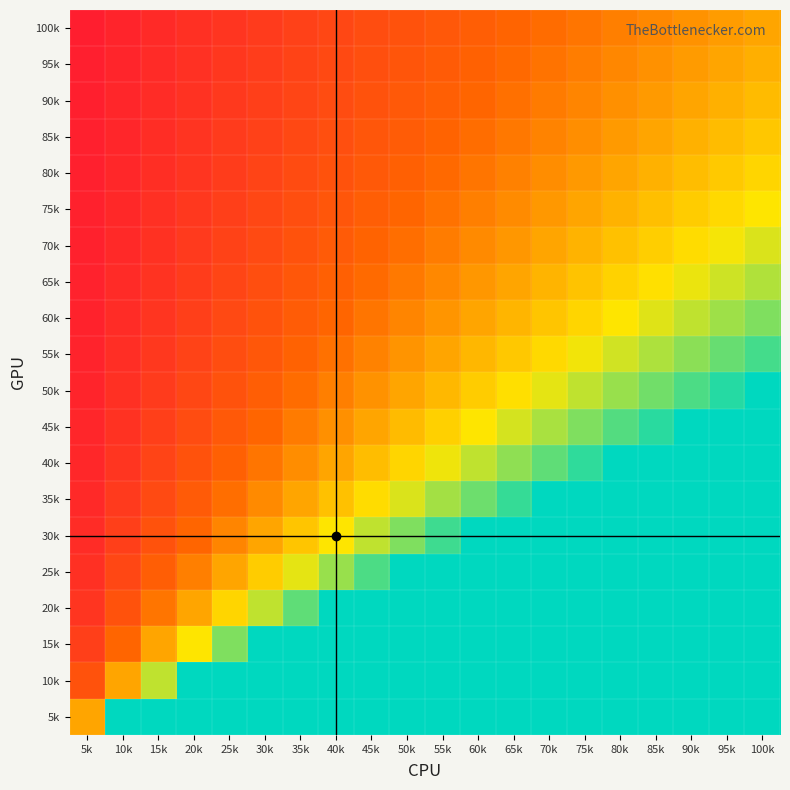

Reading left to right, transcribe all the data shown in this chart.

100k: 5k=0.0	10k=0.1	15k=0.1	20k=0.2	25k=0.2	30k=0.3	35k=0.3	40k=0.4	45k=0.4	50k=0.5	55k=0.5	60k=0.6	65k=0.6	70k=0.7	75k=0.7	80k=0.8	85k=0.8	90k=0.9	95k=0.9	100k=1.0
95k: 5k=0.1	10k=0.1	15k=0.2	20k=0.2	25k=0.3	30k=0.3	35k=0.4	40k=0.4	45k=0.5	50k=0.5	55k=0.6	60k=0.6	65k=0.7	70k=0.7	75k=0.8	80k=0.8	85k=0.9	90k=0.9	95k=1.0	100k=1.1
90k: 5k=0.1	10k=0.1	15k=0.2	20k=0.2	25k=0.3	30k=0.3	35k=0.4	40k=0.4	45k=0.5	50k=0.6	55k=0.6	60k=0.7	65k=0.7	70k=0.8	75k=0.8	80k=0.9	85k=0.9	90k=1.0	95k=1.1	100k=1.1
85k: 5k=0.1	10k=0.1	15k=0.2	20k=0.2	25k=0.3	30k=0.4	35k=0.4	40k=0.5	45k=0.5	50k=0.6	55k=0.6	60k=0.7	65k=0.8	70k=0.8	75k=0.9	80k=0.9	85k=1.0	90k=1.1	95k=1.1	100k=1.2
80k: 5k=0.1	10k=0.1	15k=0.2	20k=0.2	25k=0.3	30k=0.4	35k=0.4	40k=0.5	45k=0.6	50k=0.6	55k=0.7	60k=0.7	65k=0.8	70k=0.9	75k=0.9	80k=1.0	85k=1.1	90k=1.1	95k=1.2	100k=1.2
75k: 5k=0.1	10k=0.1	15k=0.2	20k=0.3	25k=0.3	30k=0.4	35k=0.5	40k=0.5	45k=0.6	50k=0.7	55k=0.7	60k=0.8	65k=0.9	70k=0.9	75k=1.0	80k=1.1	85k=1.1	90k=1.2	95k=1.3	100k=1.3
70k: 5k=0.1	10k=0.1	15k=0.2	20k=0.3	25k=0.4	30k=0.4	35k=0.5	40k=0.6	45k=0.6	50k=0.7	55k=0.8	60k=0.9	65k=0.9	70k=1.0	75k=1.1	80k=1.1	85k=1.2	90k=1.3	95k=1.4	100k=1.4
65k: 5k=0.1	10k=0.2	15k=0.2	20k=0.3	25k=0.4	30k=0.5	35k=0.5	40k=0.6	45k=0.7	50k=0.8	55k=0.8	60k=0.9	65k=1.0	70k=1.1	75k=1.2	80k=1.2	85k=1.3	90k=1.4	95k=1.5	100k=1.5
60k: 5k=0.1	10k=0.2	15k=0.2	20k=0.3	25k=0.4	30k=0.5	35k=0.6	40k=0.7	45k=0.7	50k=0.8	55k=0.9	60k=1.0	65k=1.1	70k=1.2	75k=1.2	80k=1.3	85k=1.4	90k=1.5	95k=1.6	100k=1.7
55k: 5k=0.1	10k=0.2	15k=0.3	20k=0.4	25k=0.5	30k=0.5	35k=0.6	40k=0.7	45k=0.8	50k=0.9	55k=1.0	60k=1.1	65k=1.2	70k=1.3	75k=1.4	80k=1.5	85k=1.5	90k=1.6	95k=1.7	100k=1.8
50k: 5k=0.1	10k=0.2	15k=0.3	20k=0.4	25k=0.5	30k=0.6	35k=0.7	40k=0.8	45k=0.9	50k=1.0	55k=1.1	60k=1.2	65k=1.3	70k=1.4	75k=1.5	80k=1.6	85k=1.7	90k=1.8	95k=1.9	100k=2.0
45k: 5k=0.1	10k=0.2	15k=0.3	20k=0.4	25k=0.6	30k=0.7	35k=0.8	40k=0.9	45k=1.0	50k=1.1	55k=1.2	60k=1.3	65k=1.4	70k=1.6	75k=1.7	80k=1.8	85k=1.9	90k=2.0	95k=2.1	100k=2.2
40k: 5k=0.1	10k=0.2	15k=0.4	20k=0.5	25k=0.6	30k=0.7	35k=0.9	40k=1.0	45k=1.1	50k=1.2	55k=1.4	60k=1.5	65k=1.6	70k=1.7	75k=1.9	80k=2.0	85k=2.1	90k=2.2	95k=2.4	100k=2.5
35k: 5k=0.1	10k=0.3	15k=0.4	20k=0.6	25k=0.7	30k=0.9	35k=1.0	40k=1.1	45k=1.3	50k=1.4	55k=1.6	60k=1.7	65k=1.9	70k=2.0	75k=2.1	80k=2.3	85k=2.4	90k=2.6	95k=2.7	100k=2.9
30k: 5k=0.2	10k=0.3	15k=0.5	20k=0.7	25k=0.8	30k=1.0	35k=1.2	40k=1.3	45k=1.5	50k=1.7	55k=1.8	60k=2.0	65k=2.2	70k=2.3	75k=2.5	80k=2.7	85k=2.8	90k=3.0	95k=3.2	100k=3.3
25k: 5k=0.2	10k=0.4	15k=0.6	20k=0.8	25k=1.0	30k=1.2	35k=1.4	40k=1.6	45k=1.8	50k=2.0	55k=2.2	60k=2.4	65k=2.6	70k=2.8	75k=3.0	80k=3.2	85k=3.4	90k=3.6	95k=3.8	100k=4.0
20k: 5k=0.2	10k=0.5	15k=0.7	20k=1.0	25k=1.2	30k=1.5	35k=1.7	40k=2.0	45k=2.2	50k=2.5	55k=2.7	60k=3.0	65k=3.2	70k=3.5	75k=3.7	80k=4.0	85k=4.2	90k=4.5	95k=4.7	100k=5.0
15k: 5k=0.3	10k=0.7	15k=1.0	20k=1.3	25k=1.7	30k=2.0	35k=2.3	40k=2.7	45k=3.0	50k=3.3	55k=3.7	60k=4.0	65k=4.3	70k=4.7	75k=5.0	80k=5.3	85k=5.7	90k=6.0	95k=6.3	100k=6.7
10k: 5k=0.5	10k=1.0	15k=1.5	20k=2.0	25k=2.5	30k=3.0	35k=3.5	40k=4.0	45k=4.5	50k=5.0	55k=5.5	60k=6.0	65k=6.5	70k=7.0	75k=7.5	80k=8.0	85k=8.5	90k=9.0	95k=9.5	100k=10.0
5k: 5k=1.0	10k=2.0	15k=3.0	20k=4.0	25k=5.0	30k=6.0	35k=7.0	40k=8.0	45k=9.0	50k=10.0	55k=11.0	60k=12.0	65k=13.0	70k=14.0	75k=15.0	80k=16.0	85k=17.0	90k=18.0	95k=19.0	100k=20.0